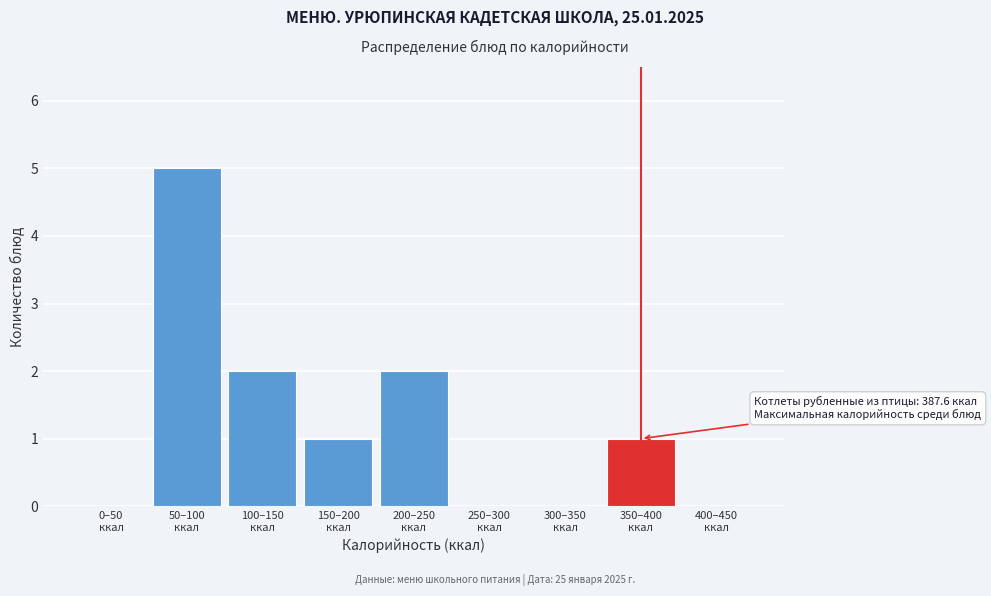

What is the sum of all values?

11